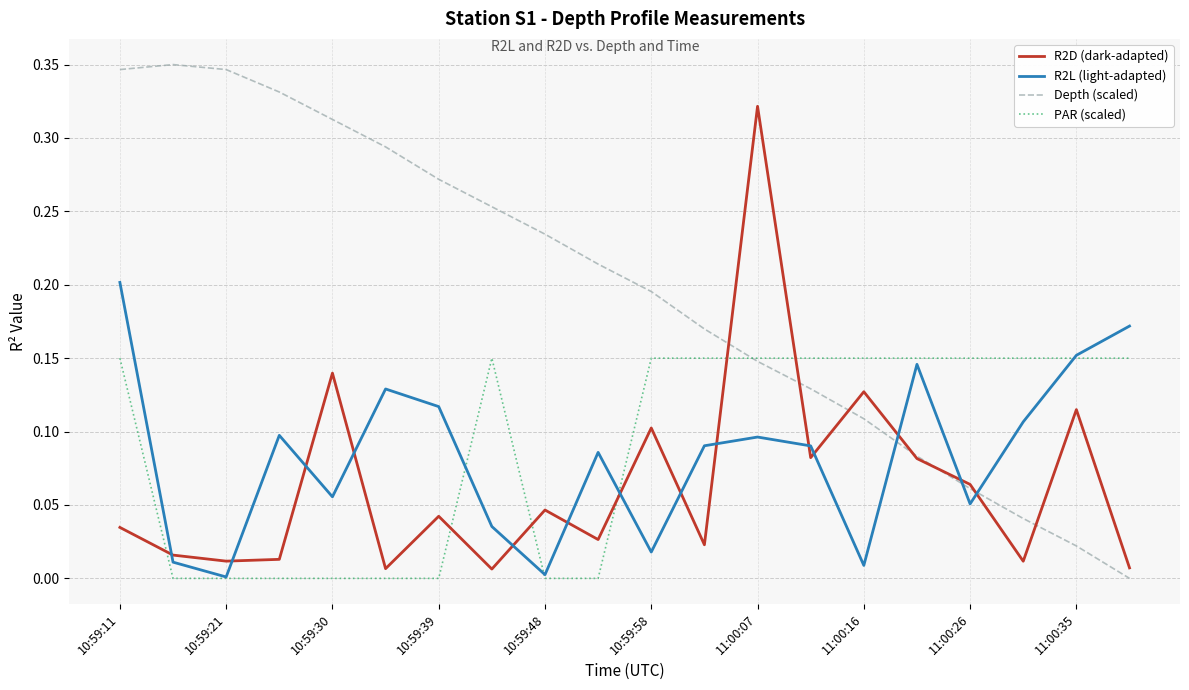

How many intersections are there between R2L (light-adapted) and Depth (scaled)?

3